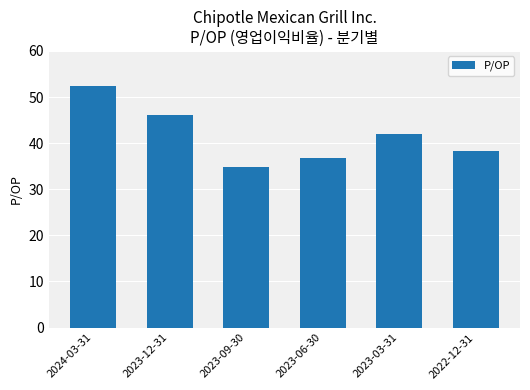

List the labels in order of value, smallest first.

2023-09-30, 2023-06-30, 2022-12-31, 2023-03-31, 2023-12-31, 2024-03-31